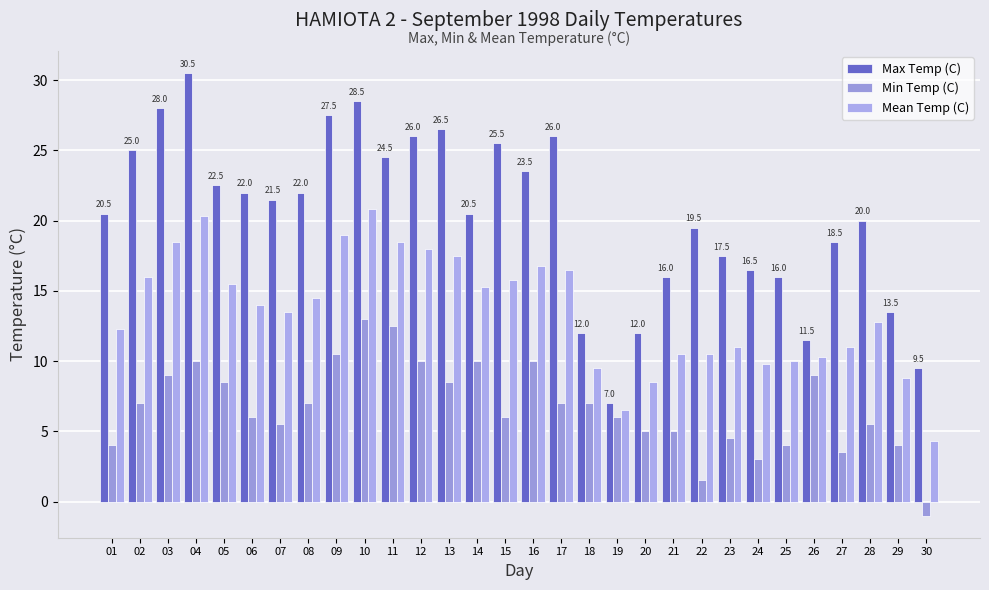

How many negative values does the Min Temp (C) series have?

1